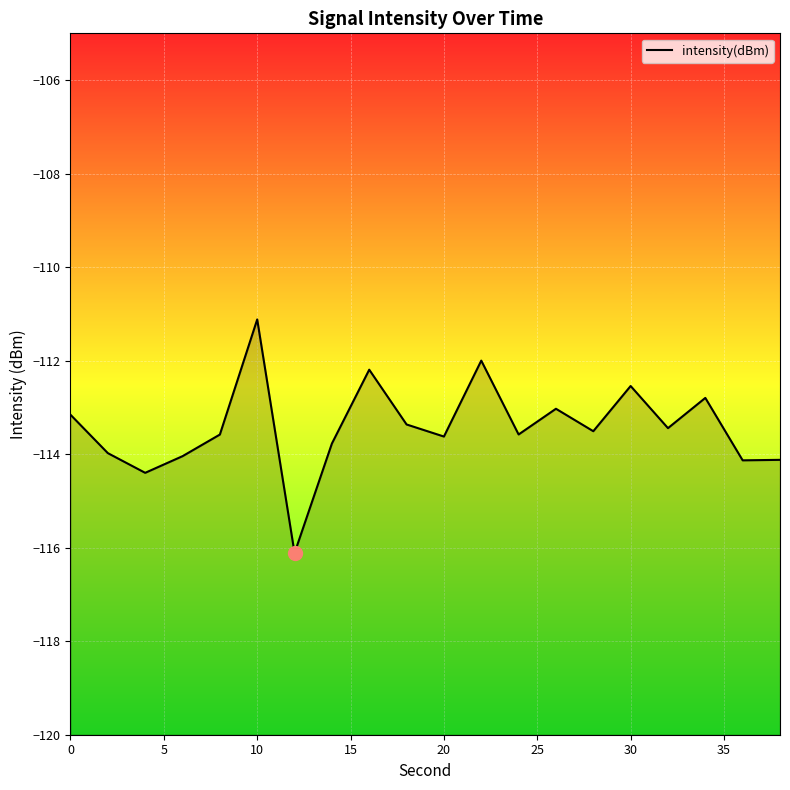

Does the chart display data point markers on the line(s)?

No